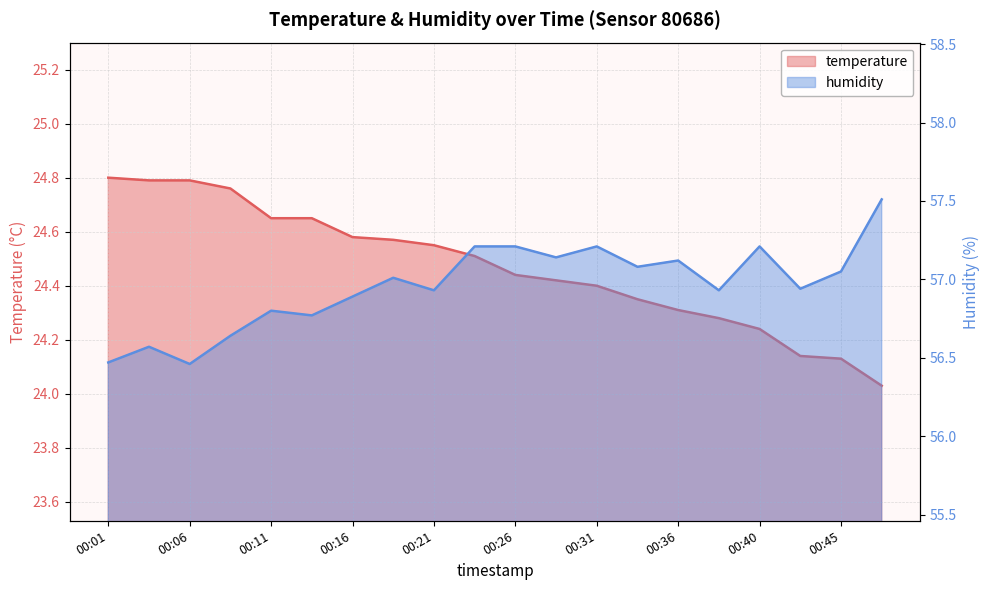

Rank the series by their average value, from highest to lowest.

humidity, temperature